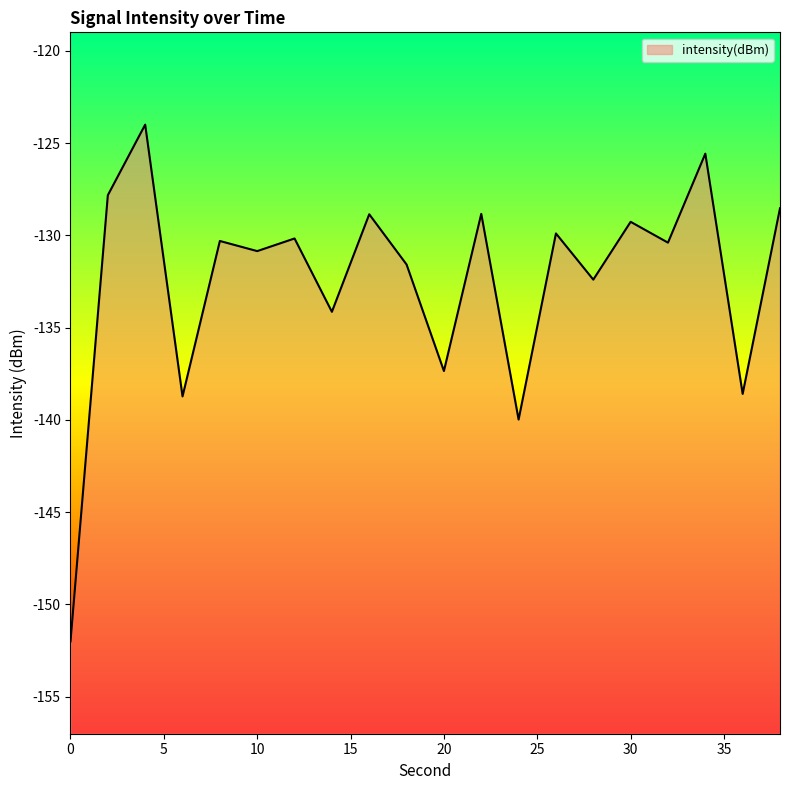

How many points are lower than both their immediate neighbors (excluding endpoints)?

8